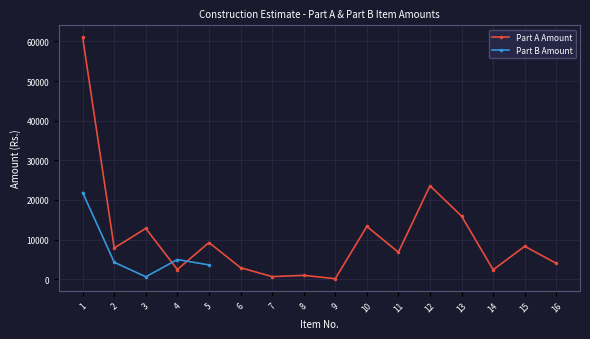

At which category does the chart reach its peak across all series?

1